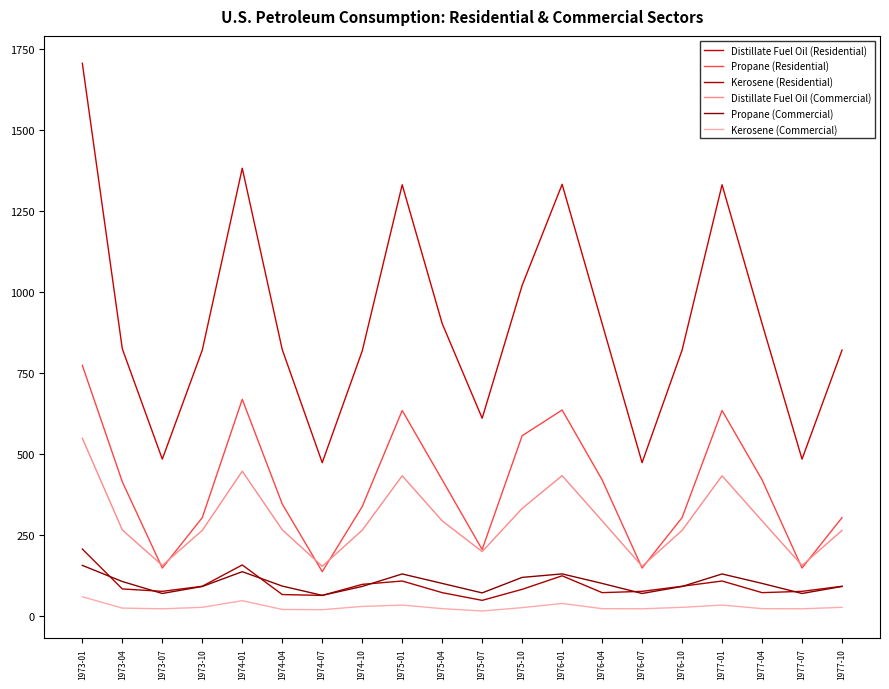

What are all the series names shown in the legend?

Distillate Fuel Oil (Residential), Propane (Residential), Kerosene (Residential), Distillate Fuel Oil (Commercial), Propane (Commercial), Kerosene (Commercial)